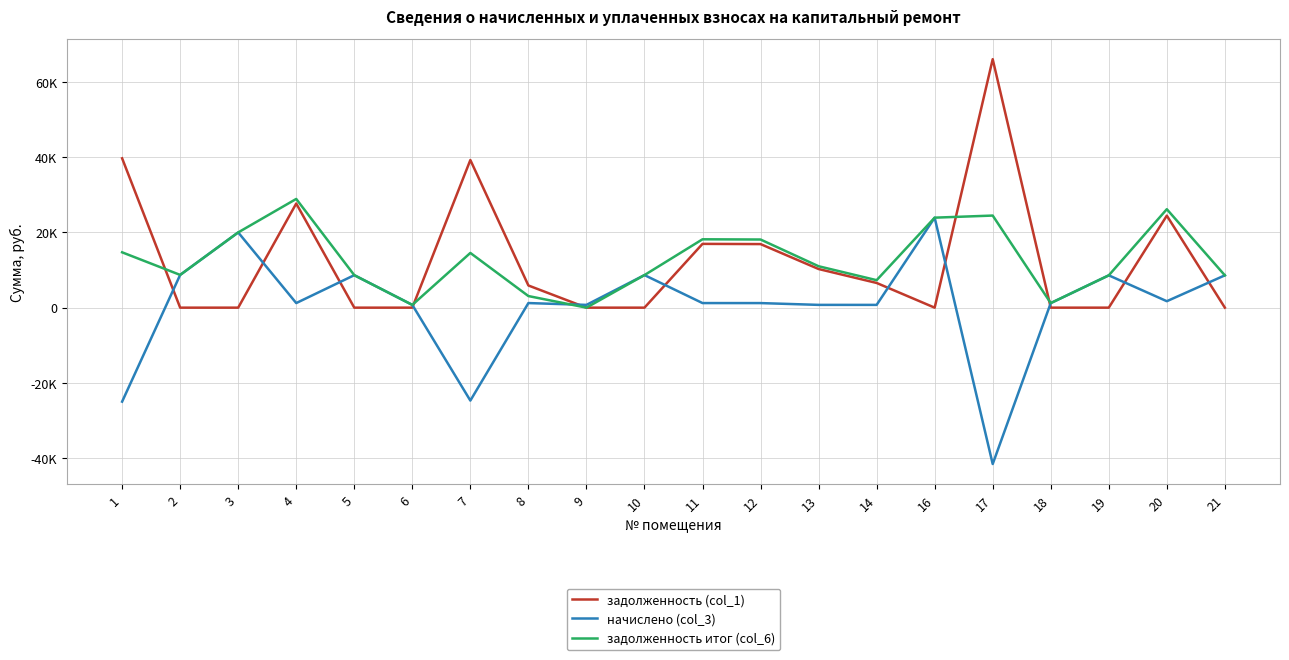

What is the minimum value shown in the chart?

-41592.5